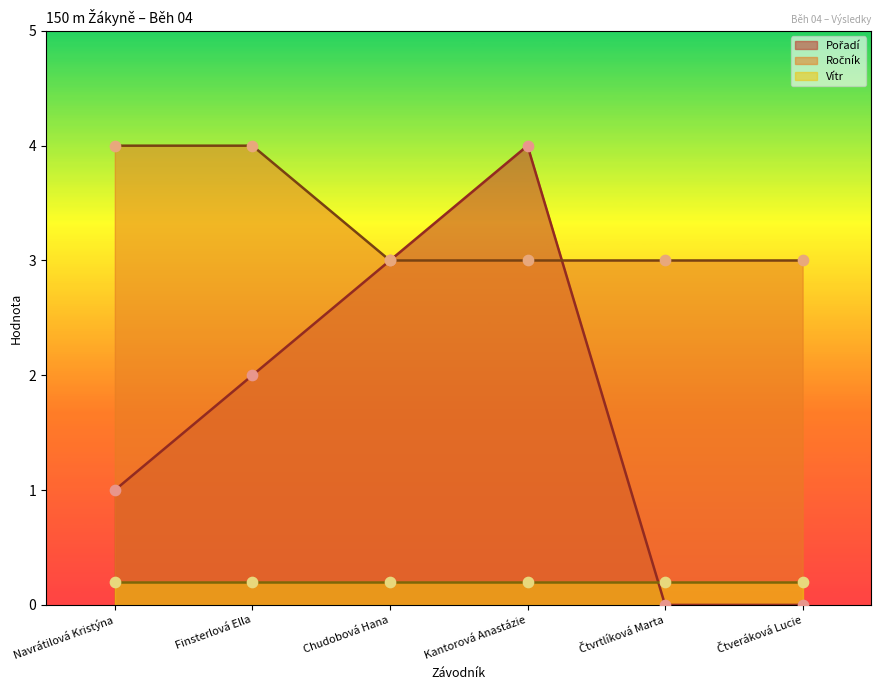

What is the total value across all series at Chudobová Hana?

6